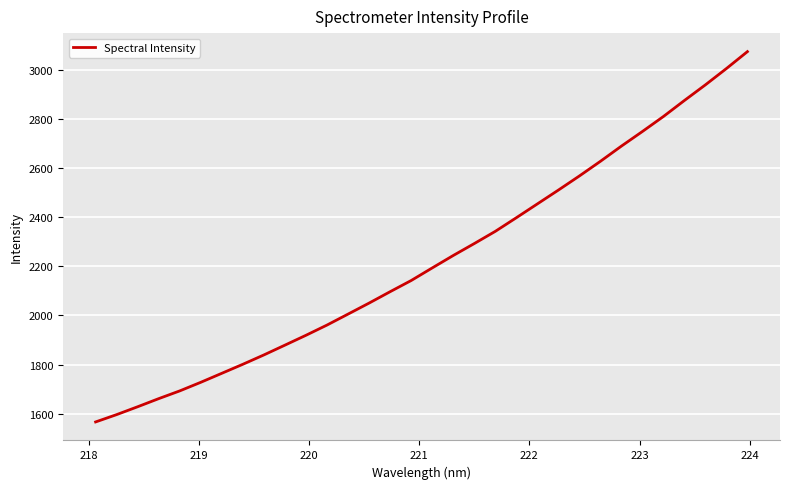

What is the maximum value shown in the chart?

3073.6